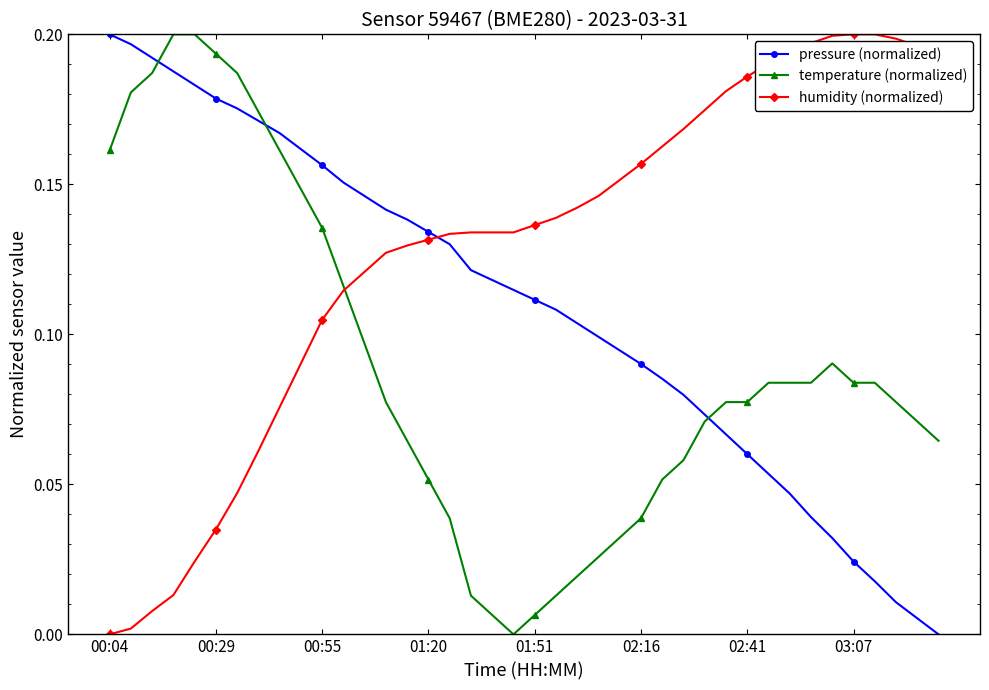

List the series in order of their overall mean, highest first.

humidity (normalized), pressure (normalized), temperature (normalized)